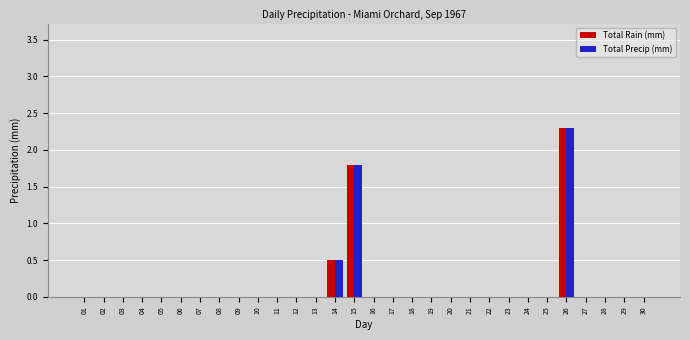

True or false: Total Precip (mm) has a value of -0.8 at 01.

False